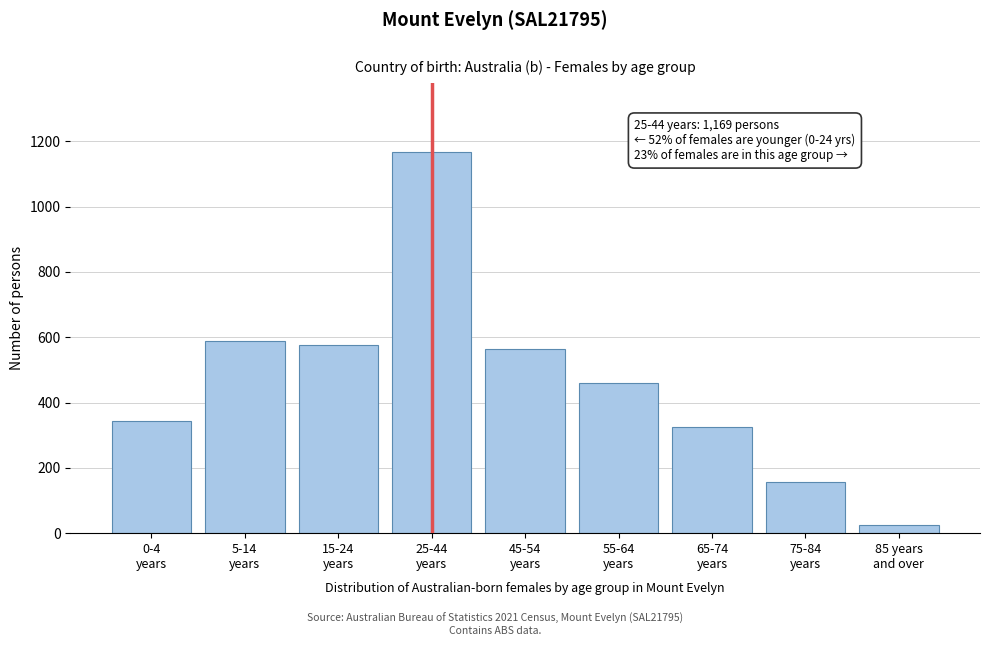

What is the maximum value shown in the chart?

1169